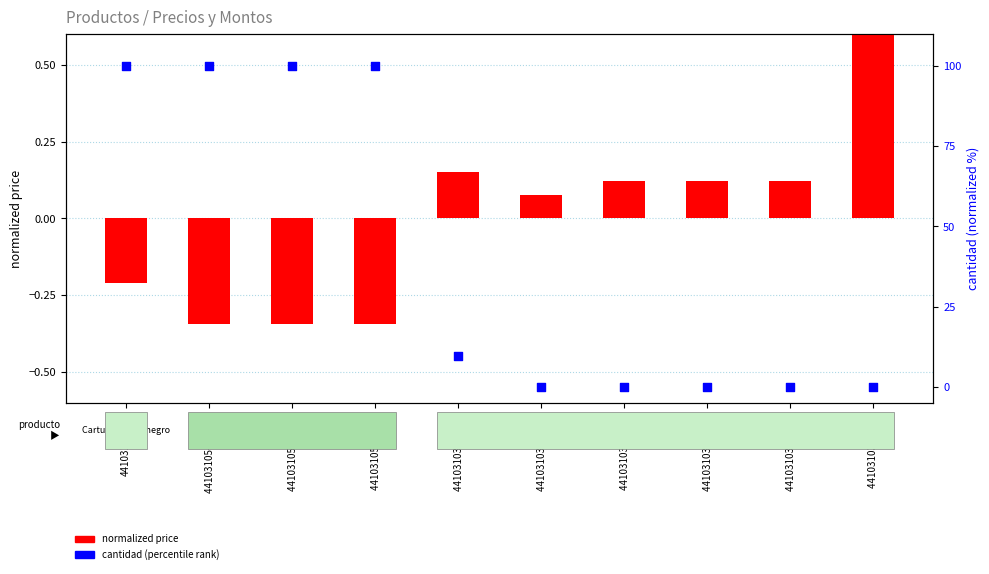

Which series has the largest total across all categories?

normalized cantidad (percentile rank)